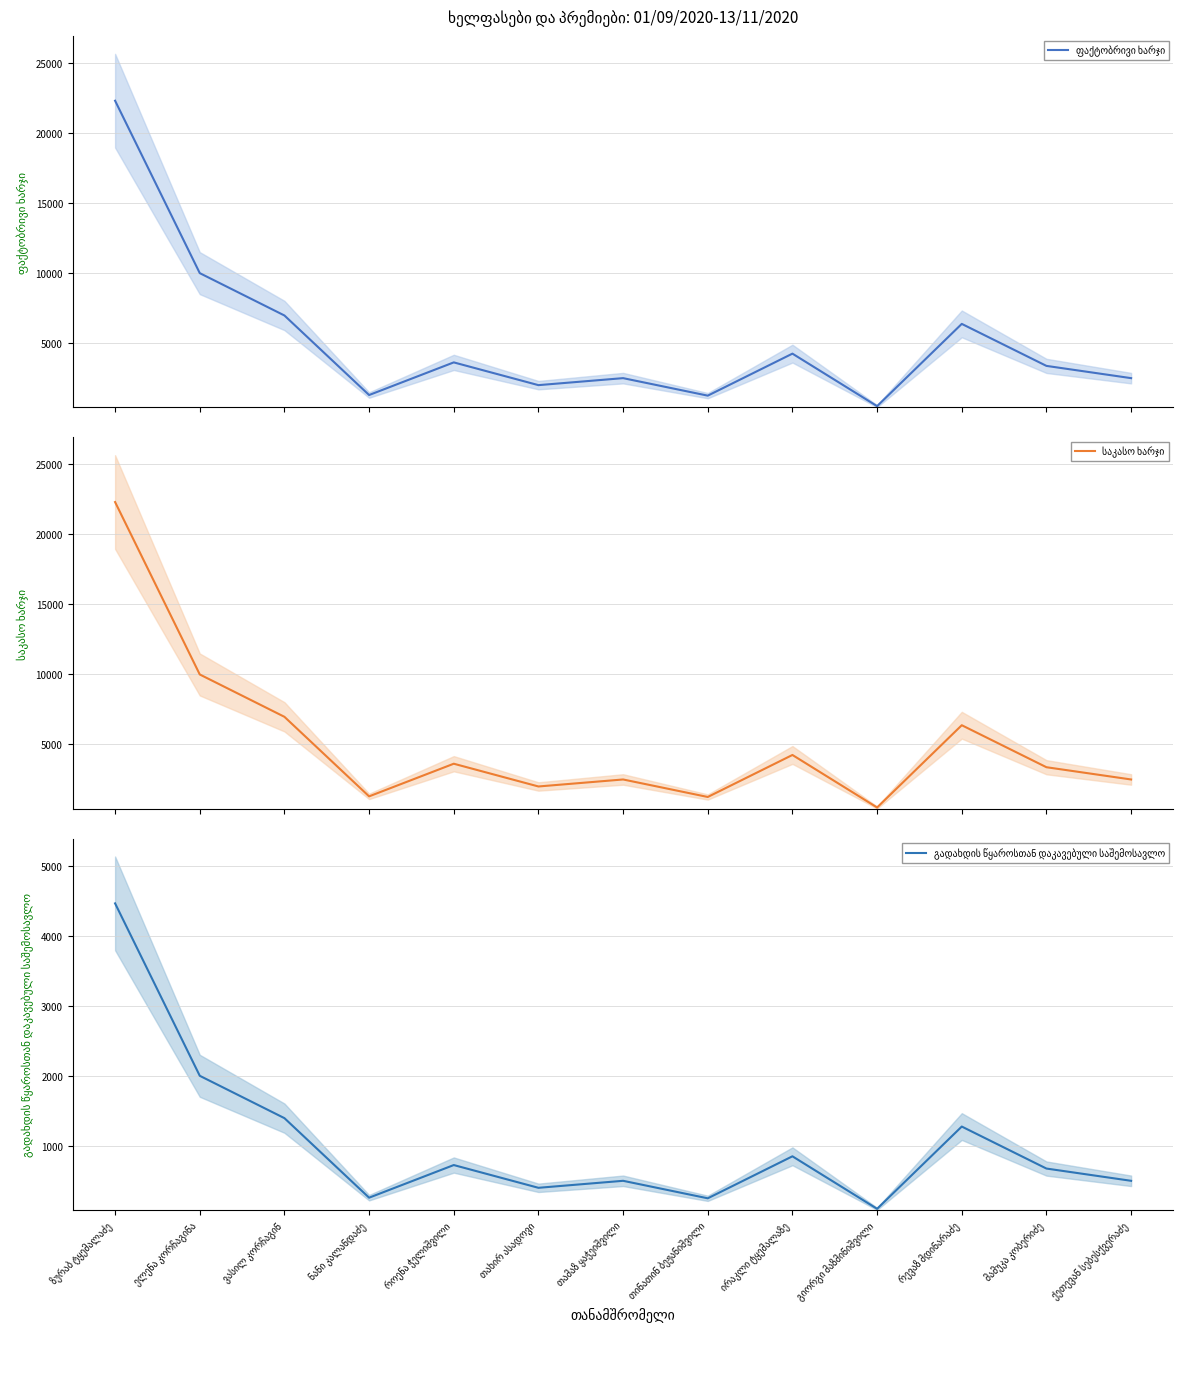

In გადახდის წყაროსთან დაკავებული საშემოსავლო, how many points are lower than both neighbors (excluding endpoints)?

4